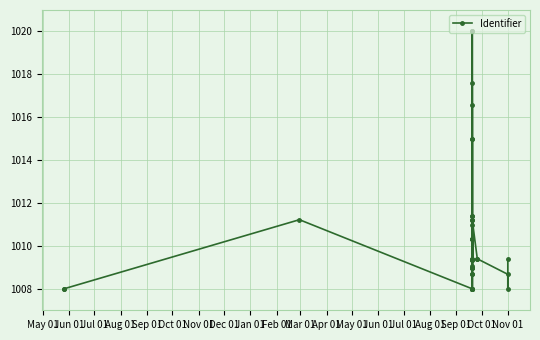

What is the sum of all values?

38402.3